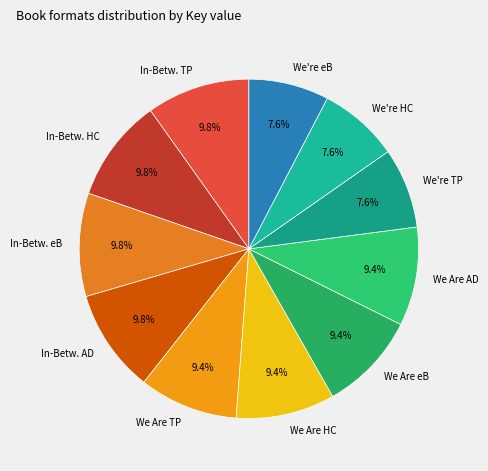

Approximately how many times larger is the value at We're TP compared to We're eB?

1.0